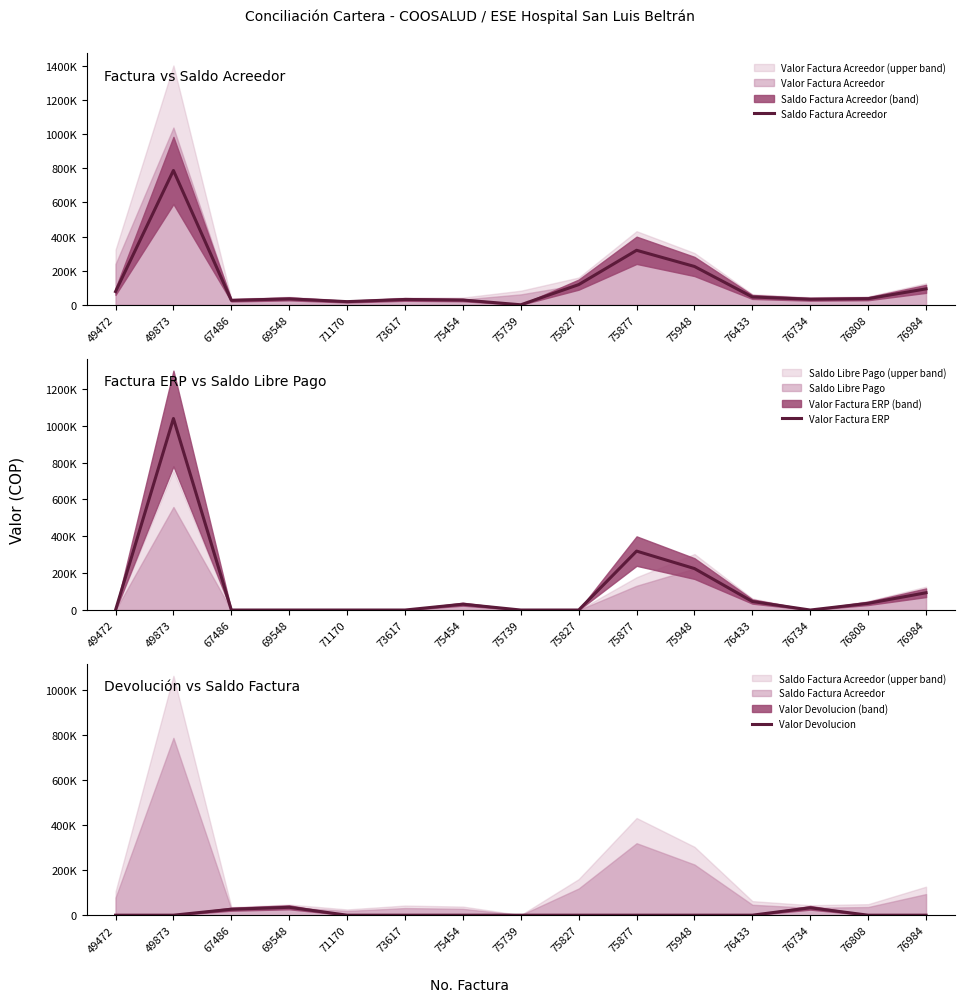

What is the highest value of the Saldo Factura Acreedor series?

787700